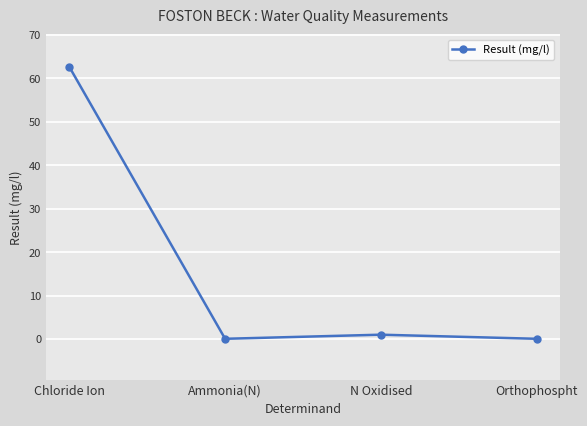

What is the average value?

15.9